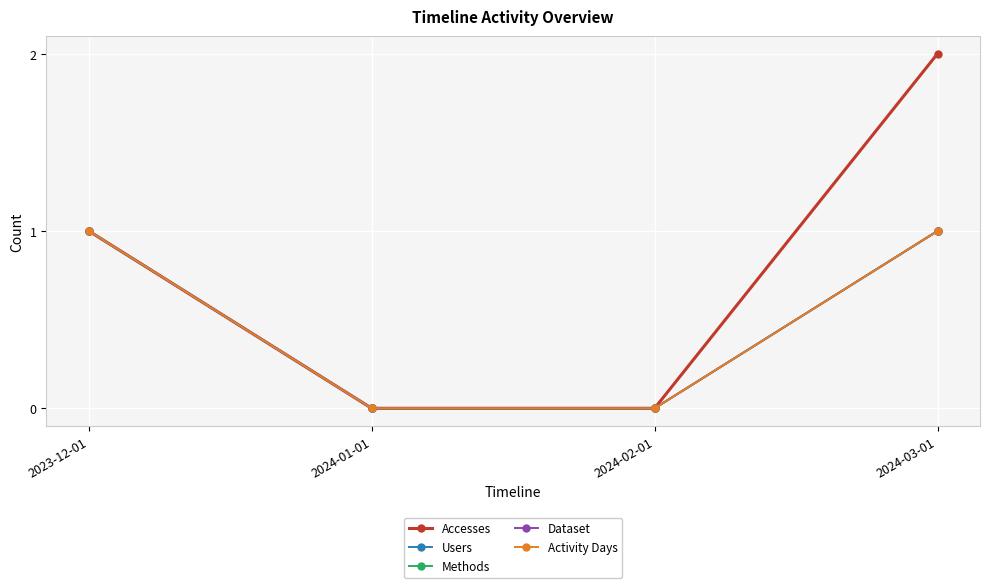

At how many categories does at least one series exceed 0?

2